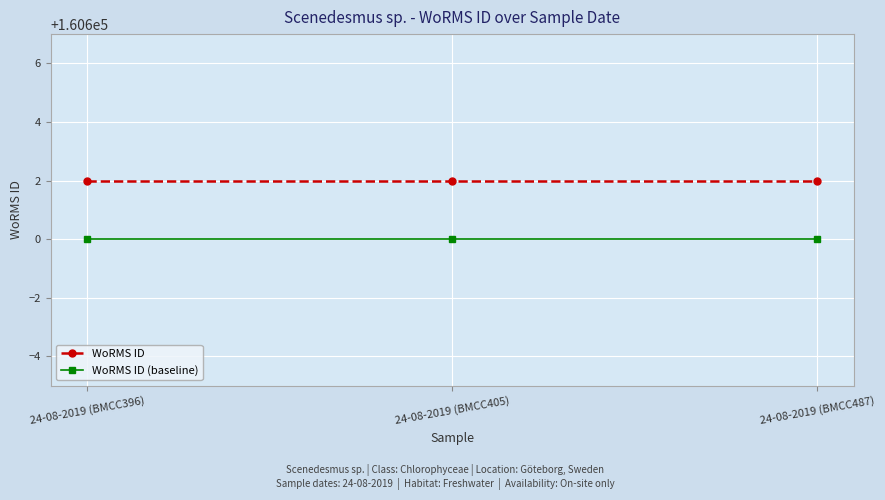

The value of WoRMS ID (baseline) at 24-08-2019 (BMCC396) is 110103. True or false?

False